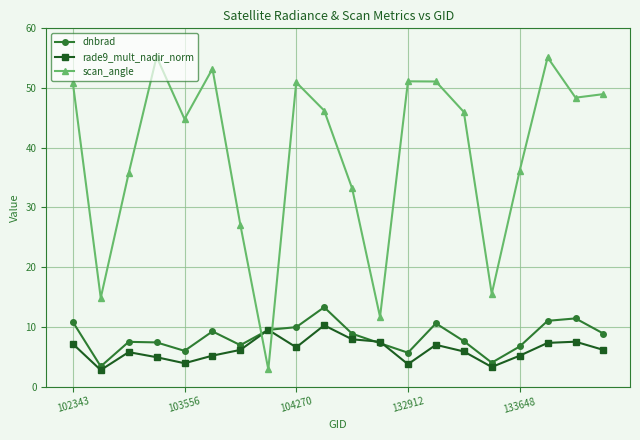

What is the minimum value for rade9_mult_nadir_norm?

2.8